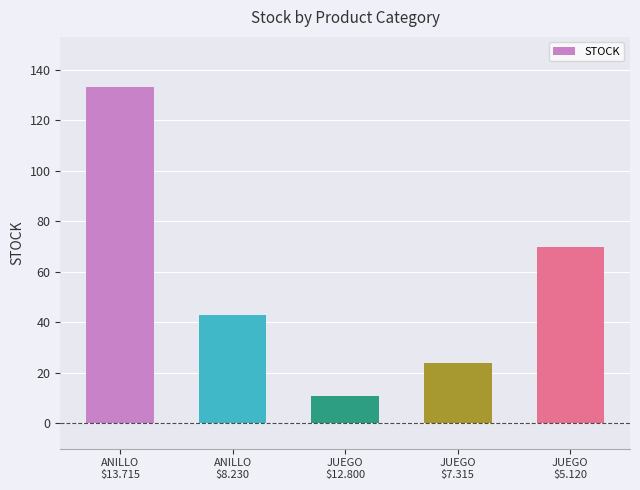

Count the number of data series in this chart.

1